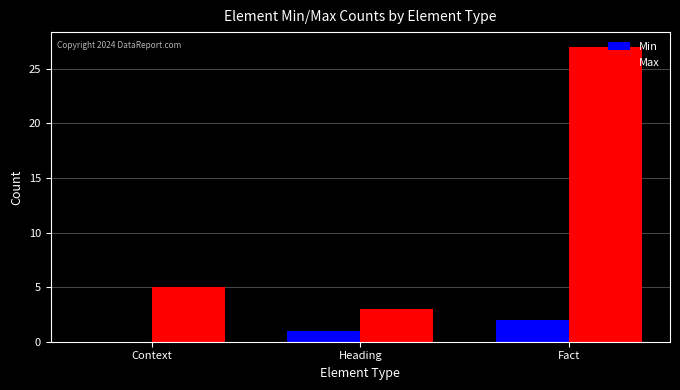

Which series has the largest range (max minus min)?

Max